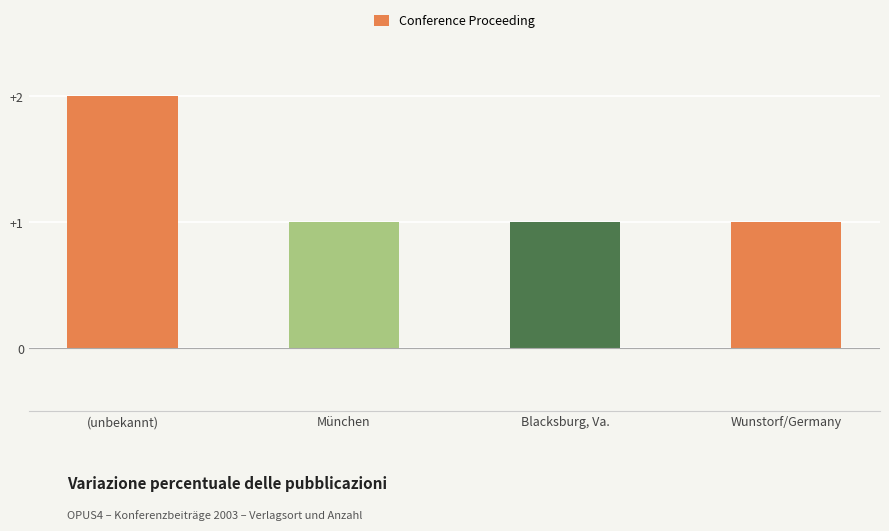

What value does the data have at München?

1